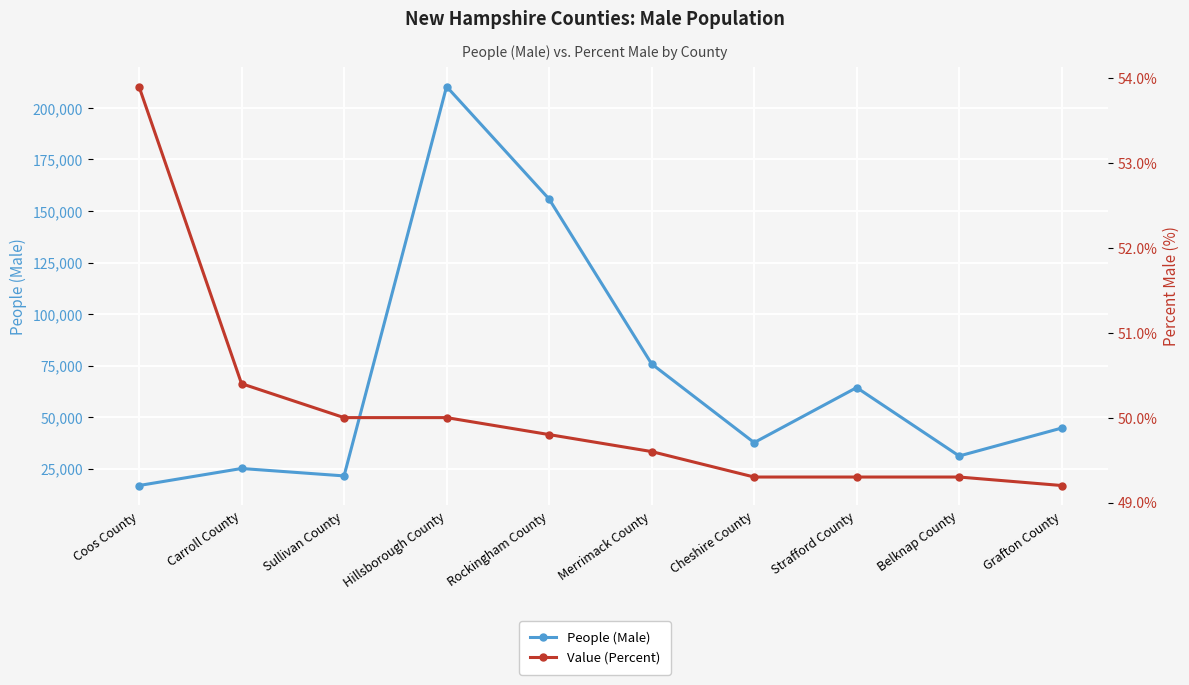

What are all the series names shown in the legend?

People (Male), Value (Percent)